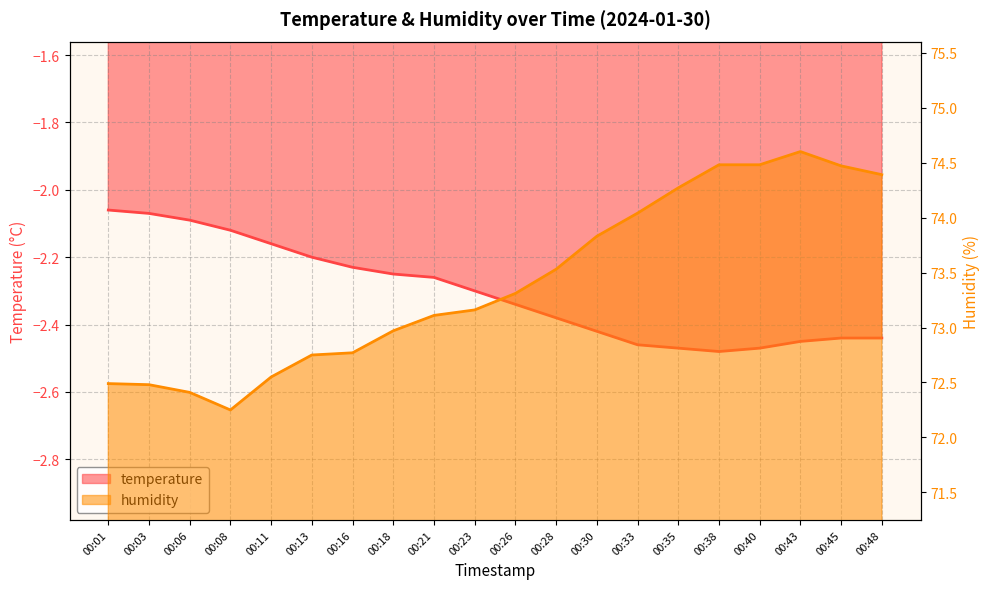

How many data points does each series have?

20